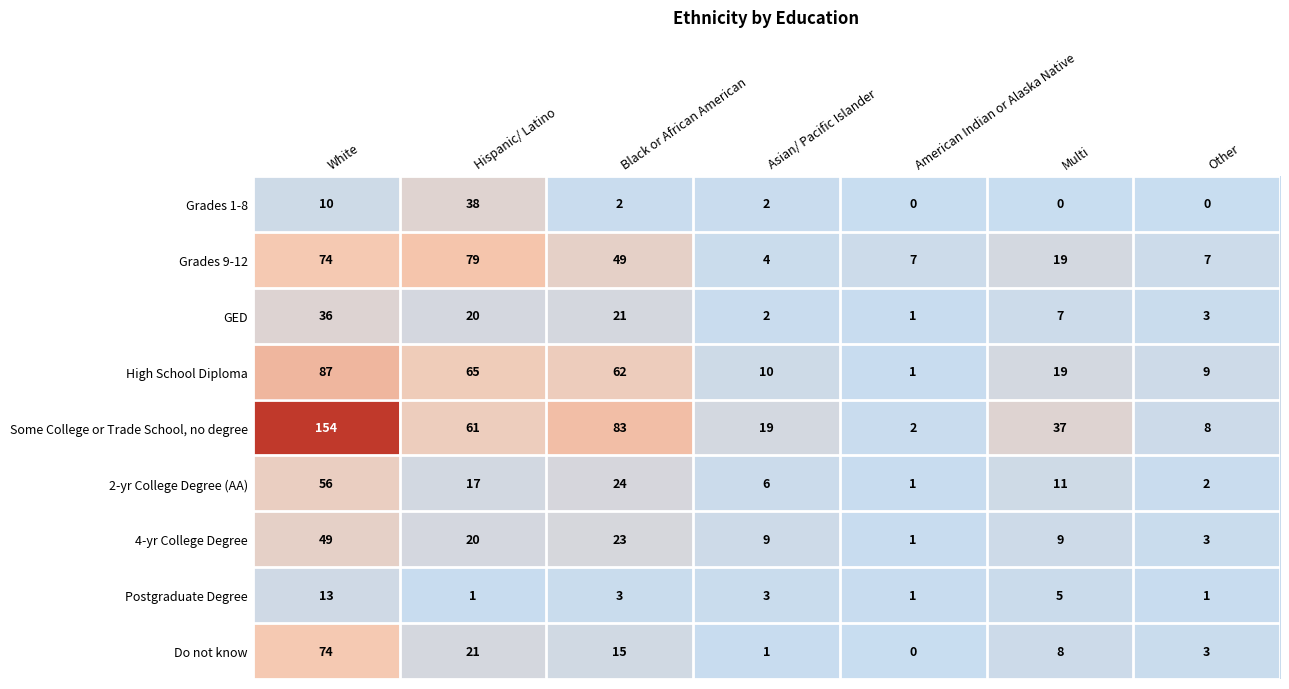

At how many categories does at least one series exceed 69?

3